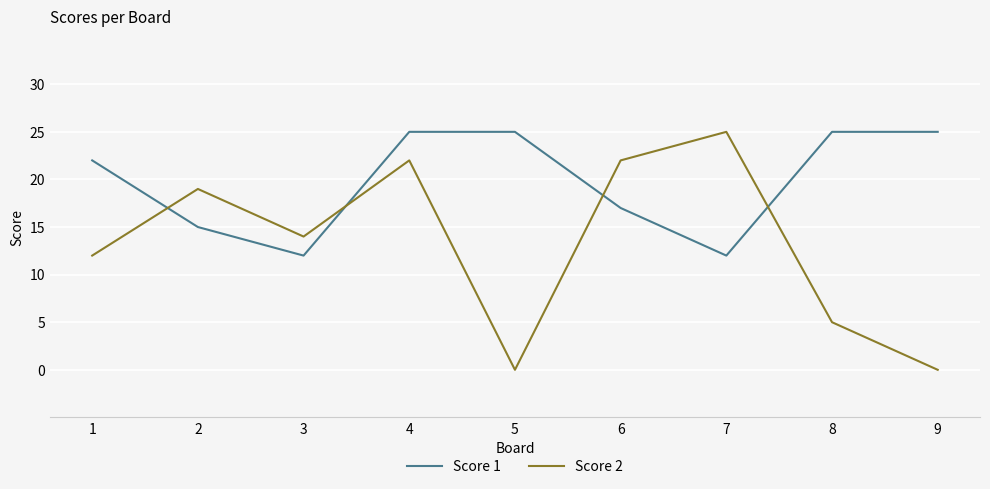

Which series changed the most between 1 and 3?

Score 1